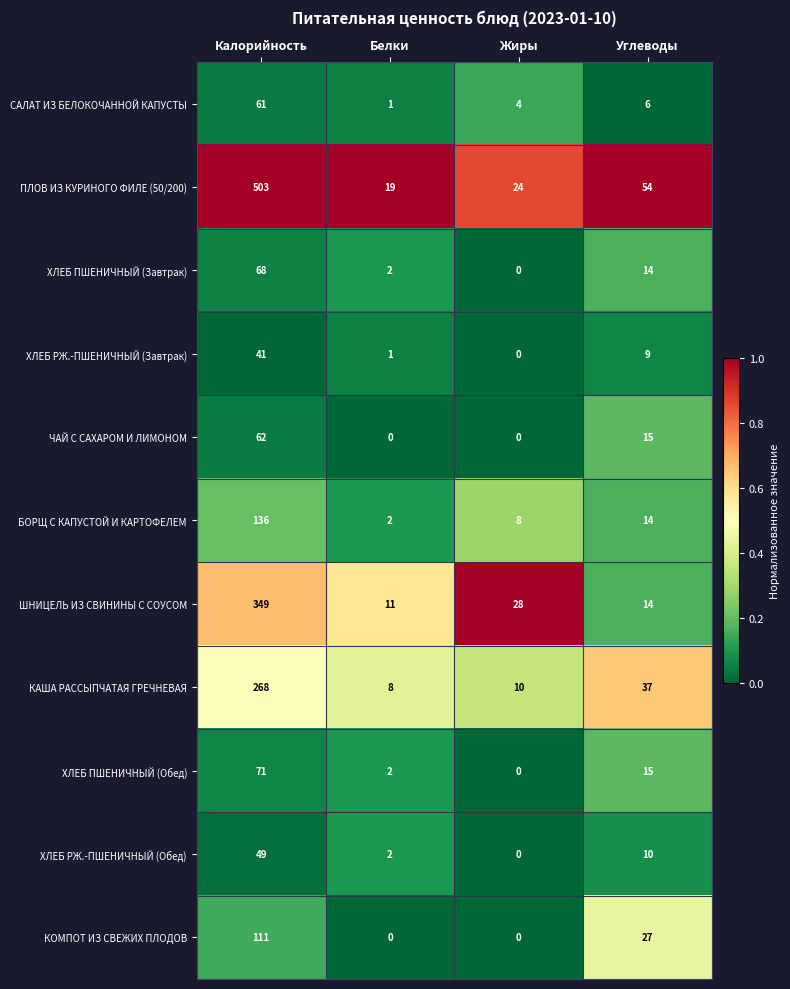

What is the sum of all ХЛЕБ РЖ.-ПШЕНИЧНЫЙ (Обед) values?

61